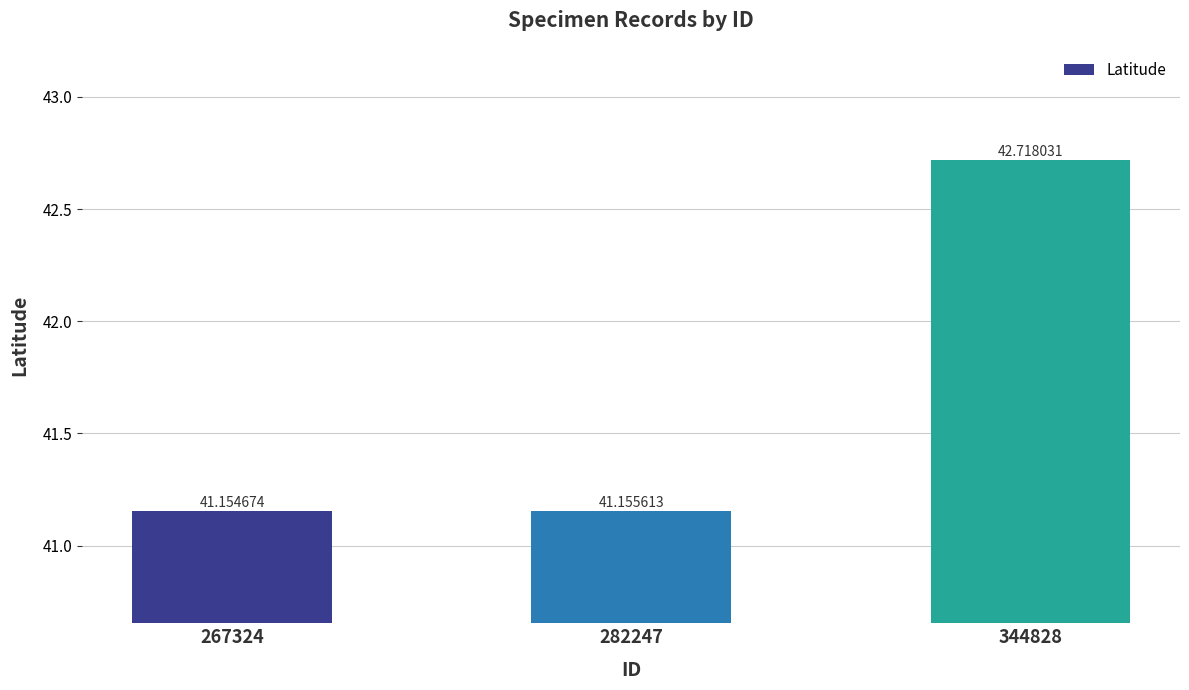

Which has a higher value, 282247 or 267324?

282247